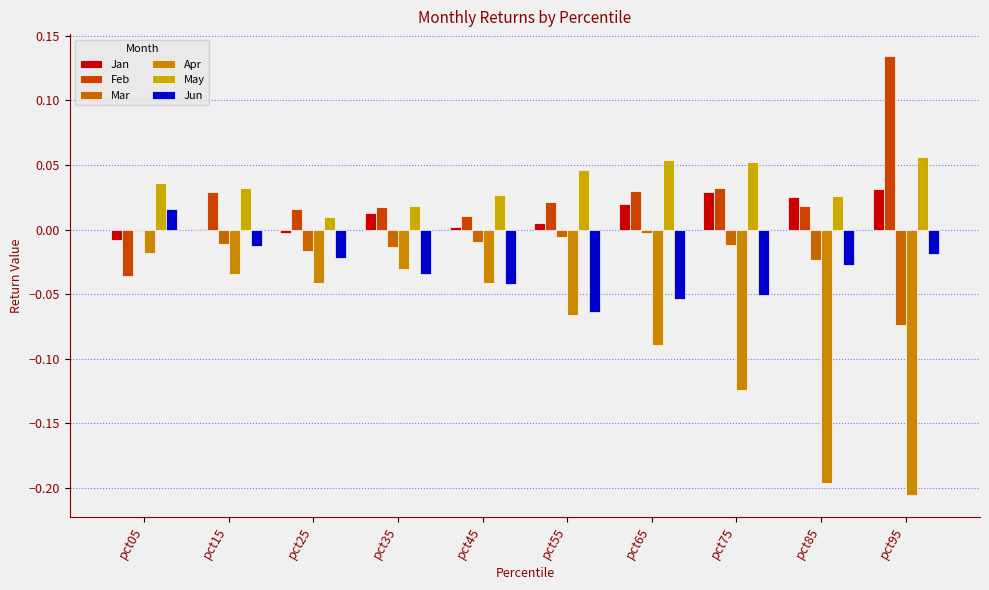

How many distinct data groups are displayed?

6